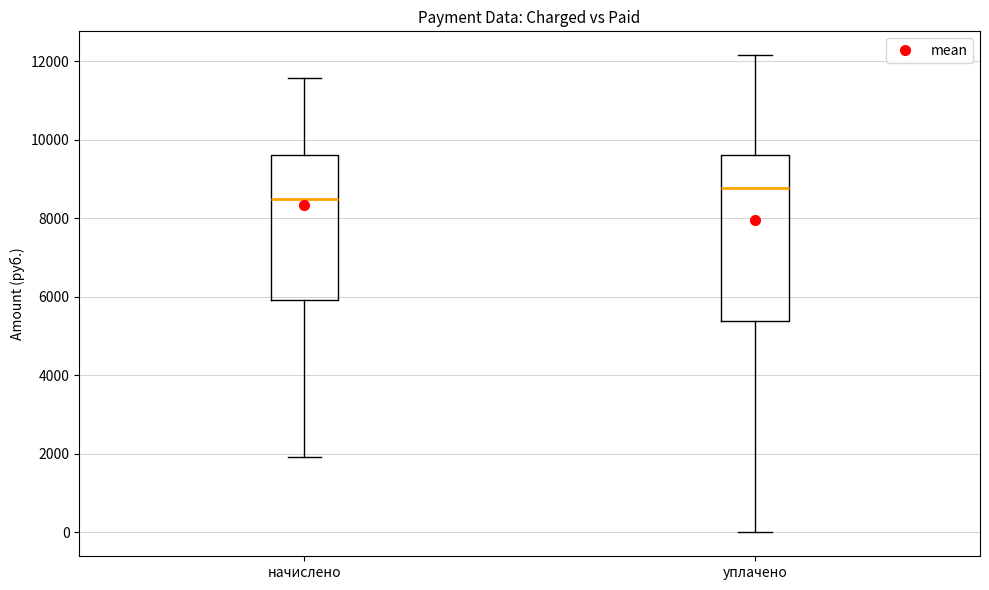

Which box is the tallest, from its lower edge to its upper edge?

уплачено